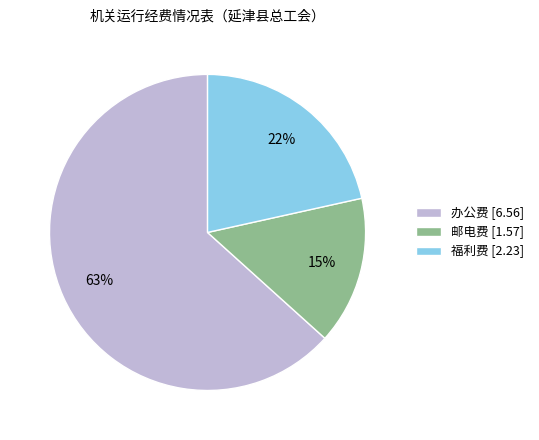

How many slices are in this pie chart?

3